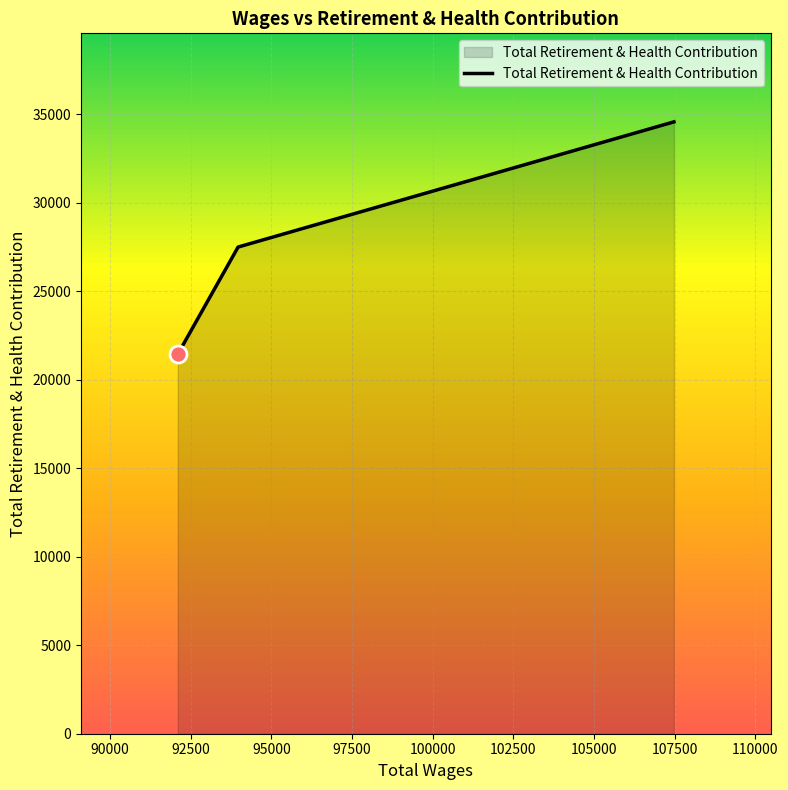

What is the sum of all values?

83477